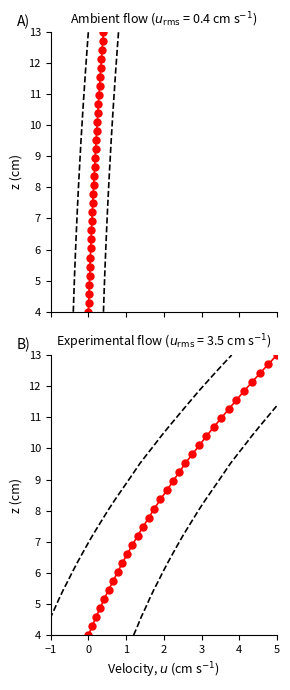

True or false: Intensity (mean) and Upper bound cross at least once.

False